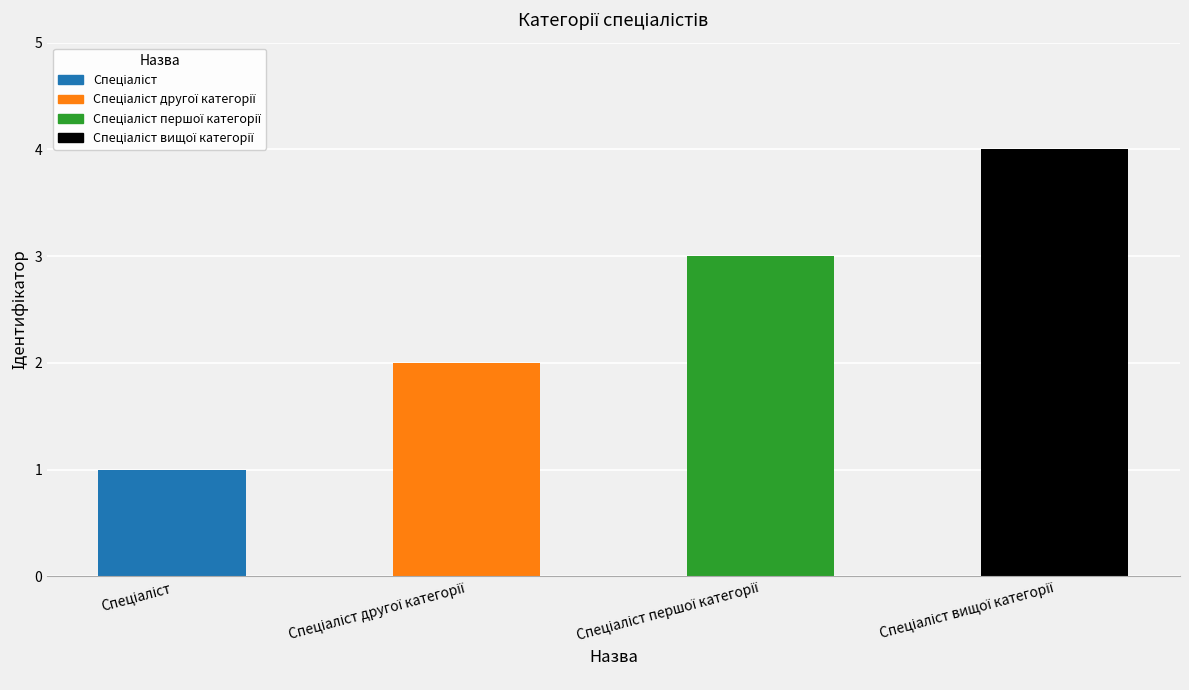

What is the sum of all values?

10